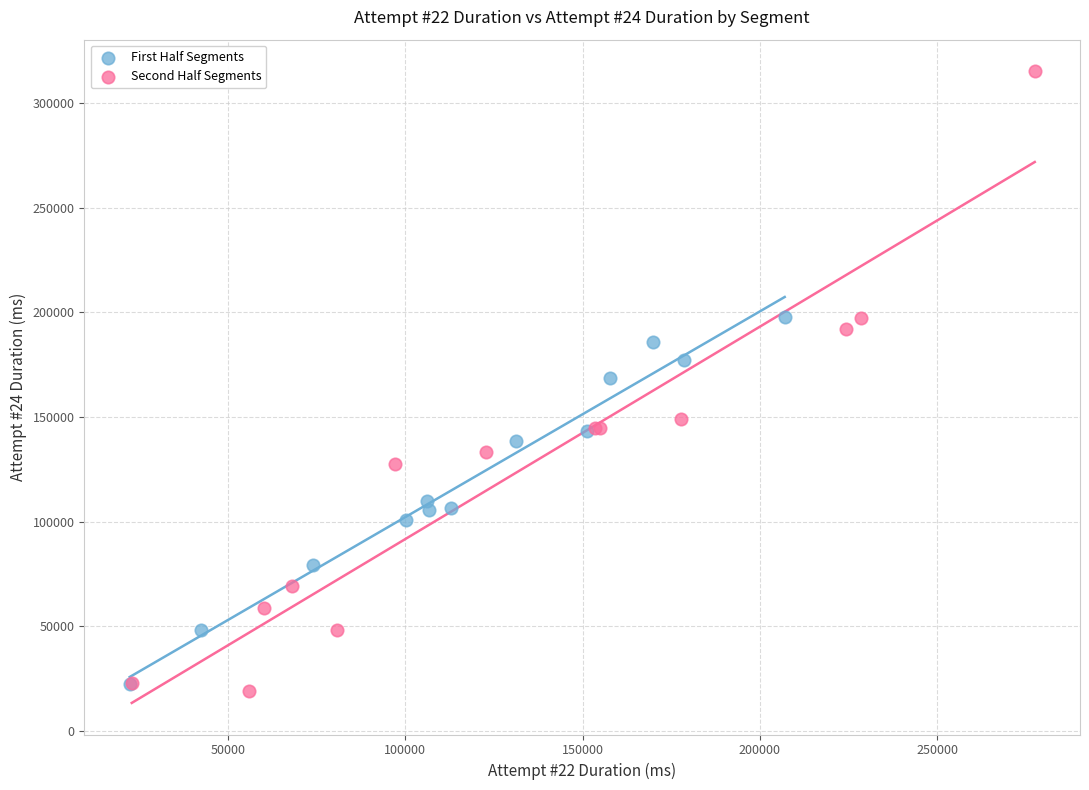

Which series reaches the maximum Y coordinate?

Second Half Segments